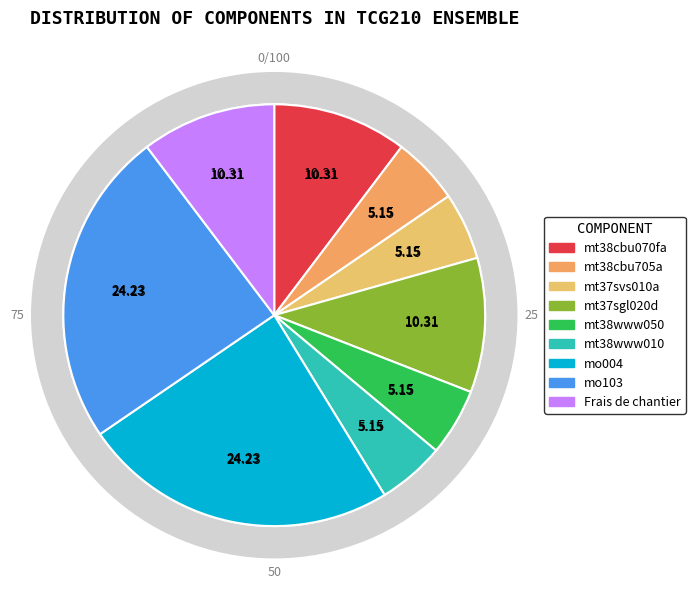

Which slice is the largest?

mo004